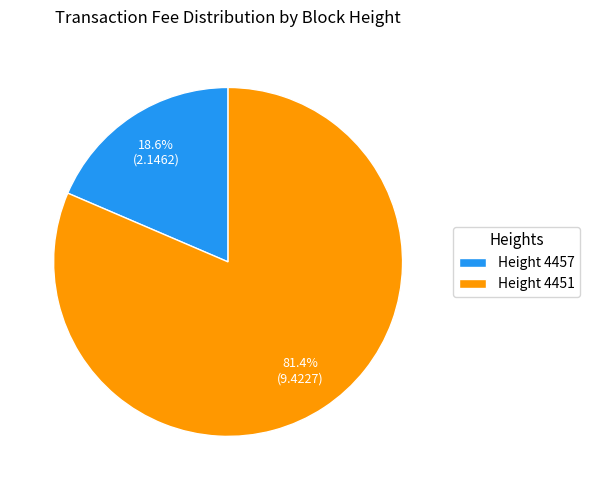

Approximately how many times larger is the value at Height 4451 compared to Height 4457?

4.4